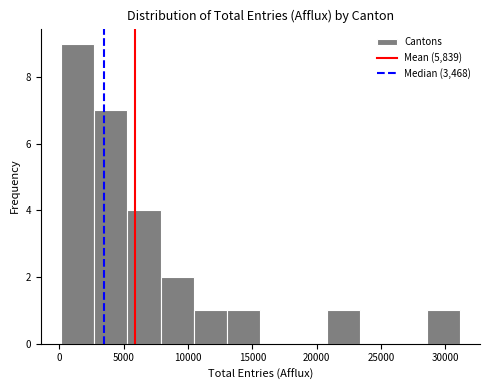

How tall is the bar that spans 5500 to 8000 on the x-axis? Neither the bar edges nor the heights are printed on the chart, so give them approximately, as read against the axes.

4